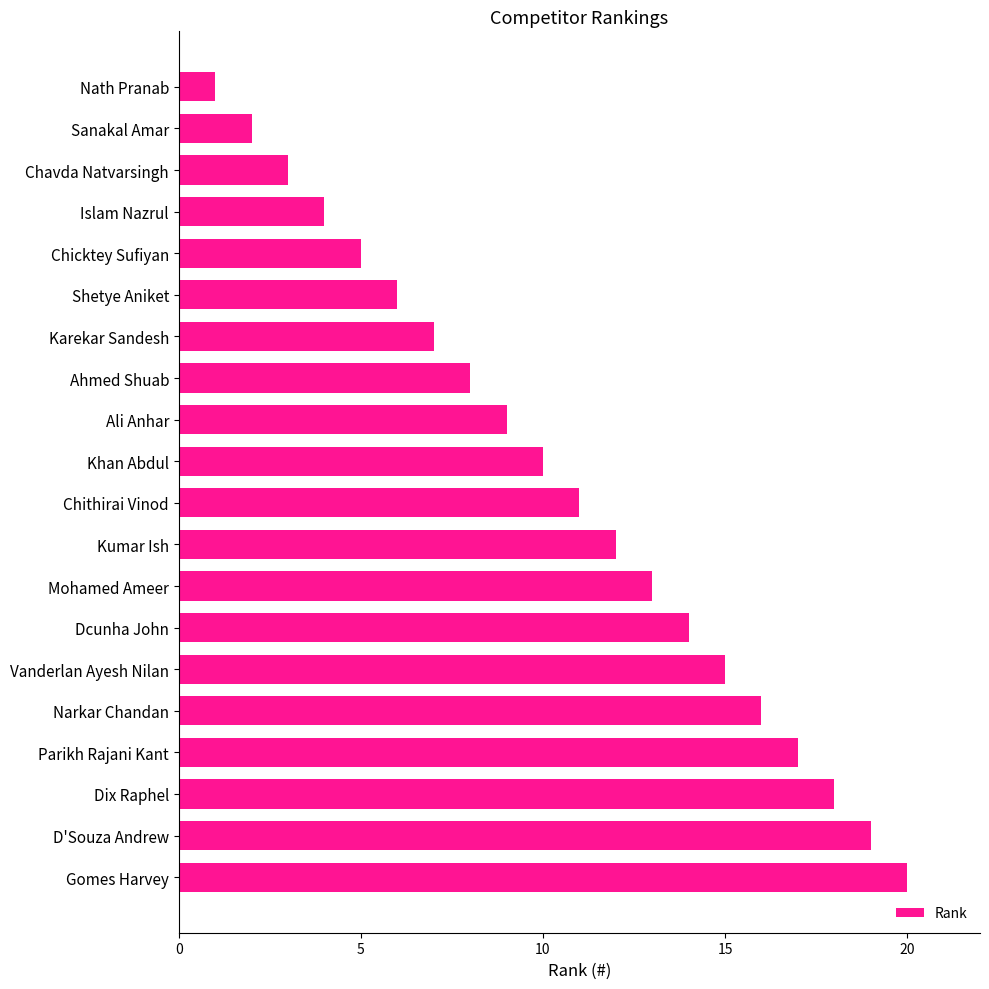

Which has a higher value, Nath Pranab or Ali Anhar?

Ali Anhar